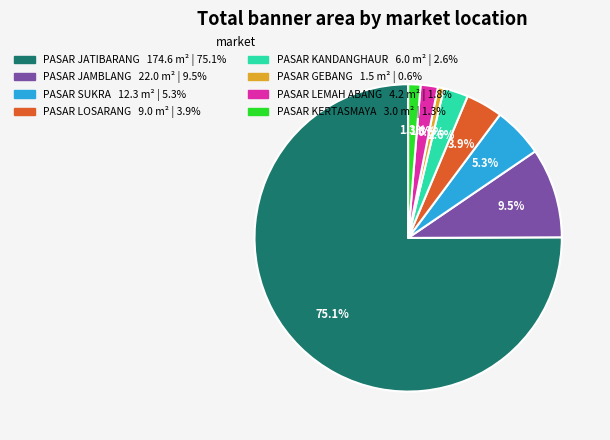

Between PASAR KERTASMAYA and PASAR JAMBLANG, which is larger?

PASAR JAMBLANG